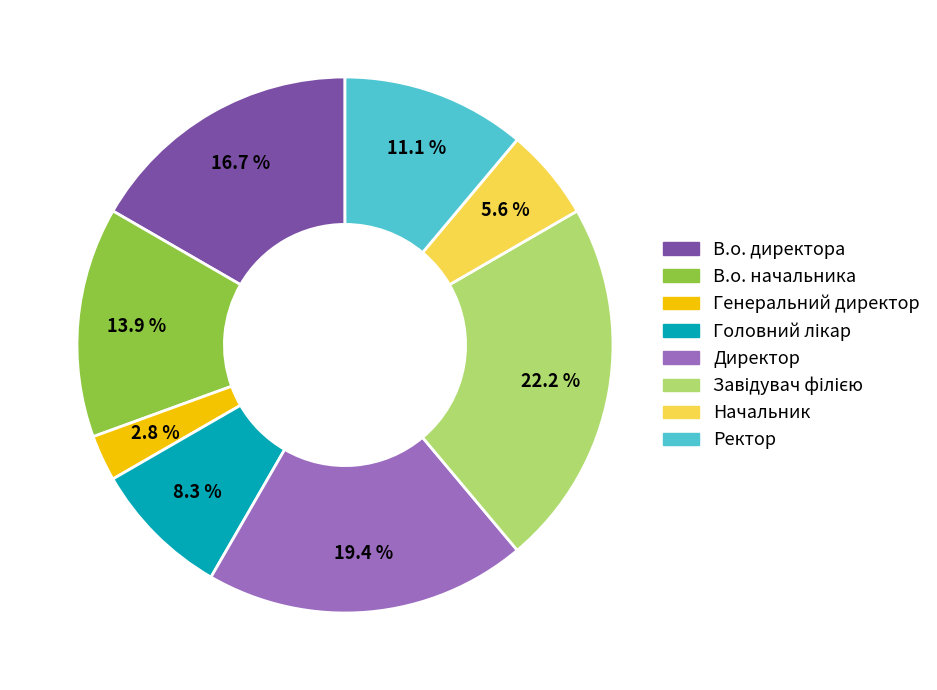

Which slice is the smallest?

Генеральний директор